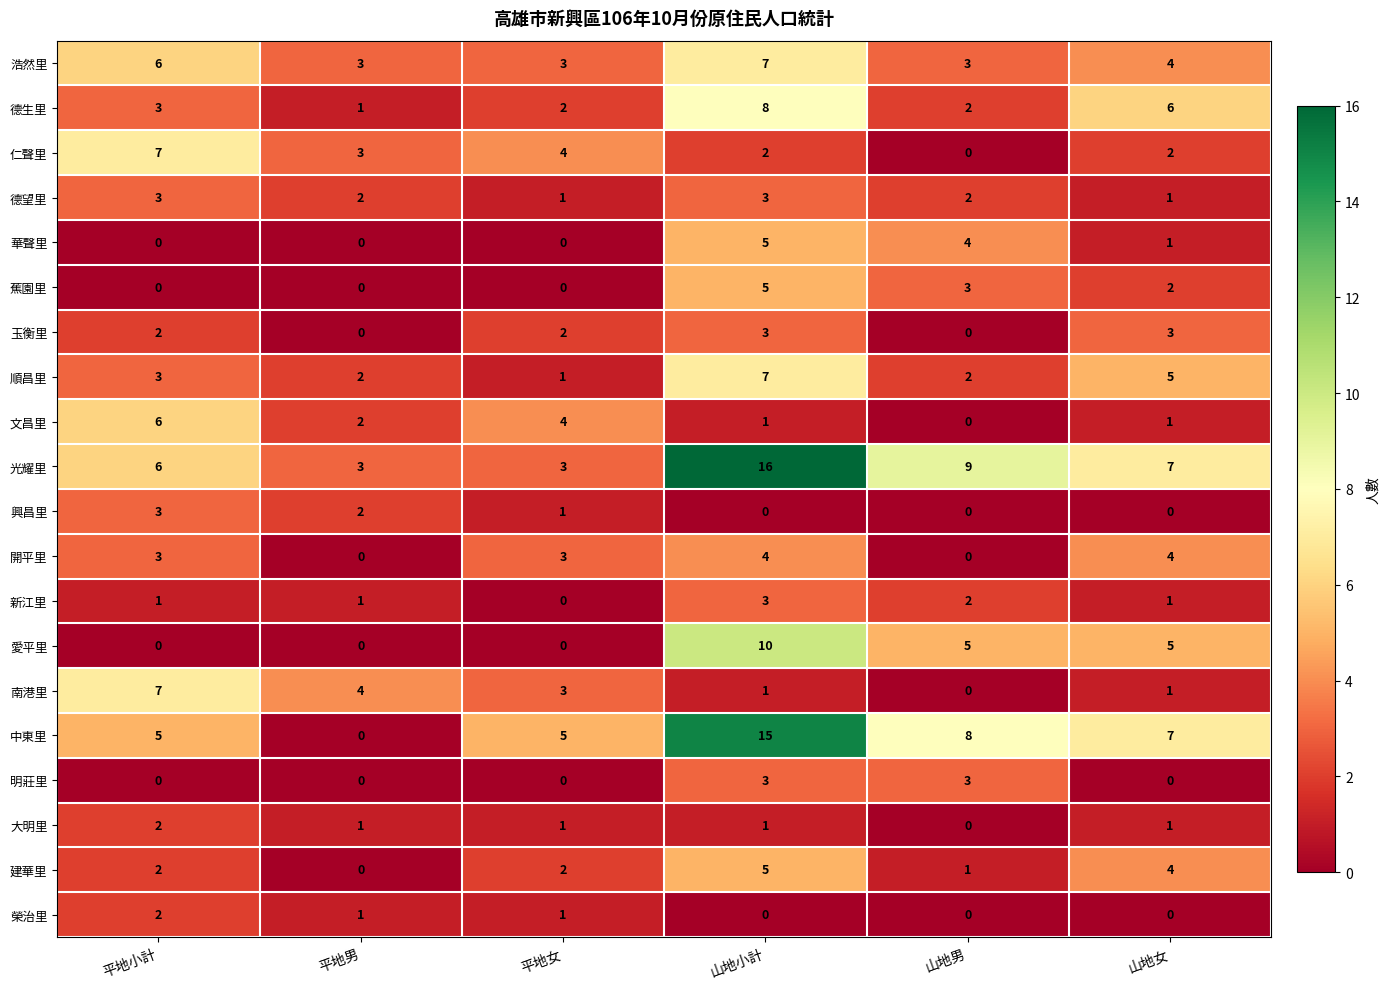

Which series changed the most between 平地男 and 山地女?

中東里